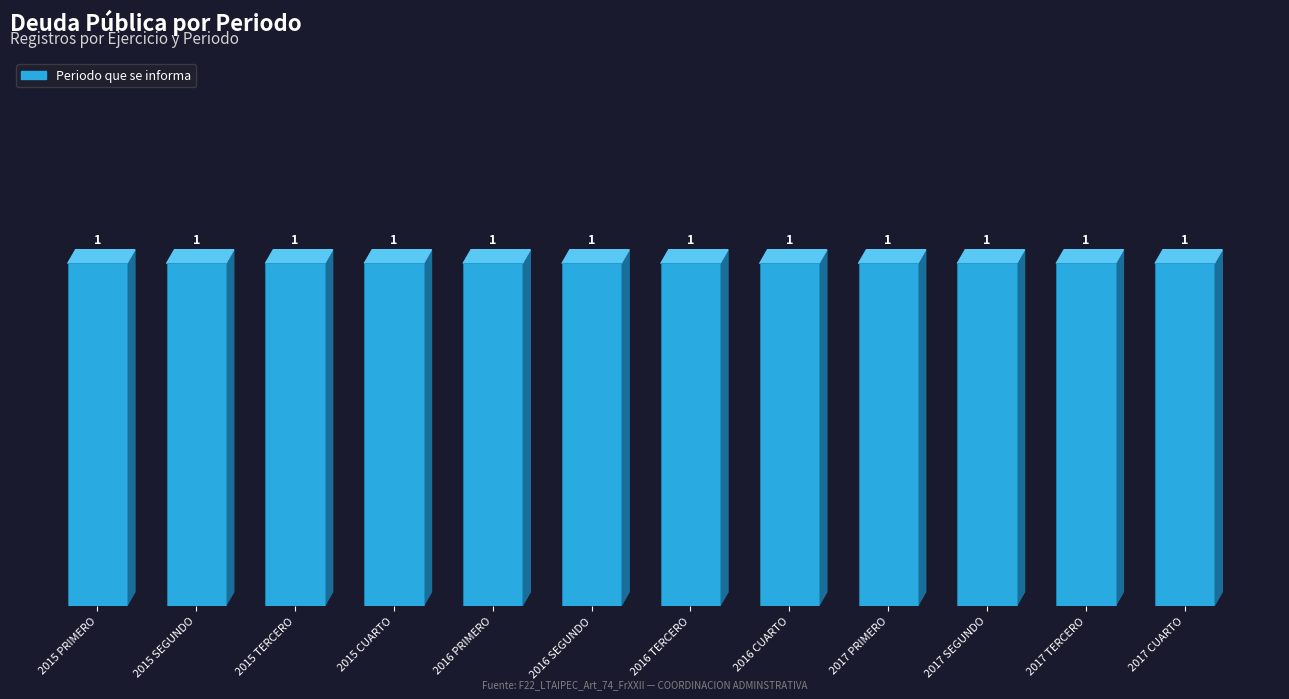

Rank the categories by value from lowest to highest.

2015 PRIMERO, 2016 PRIMERO, 2017 PRIMERO, 2015 SEGUNDO, 2016 SEGUNDO, 2017 SEGUNDO, 2015 TERCERO, 2016 TERCERO, 2017 TERCERO, 2015 CUARTO, 2016 CUARTO, 2017 CUARTO